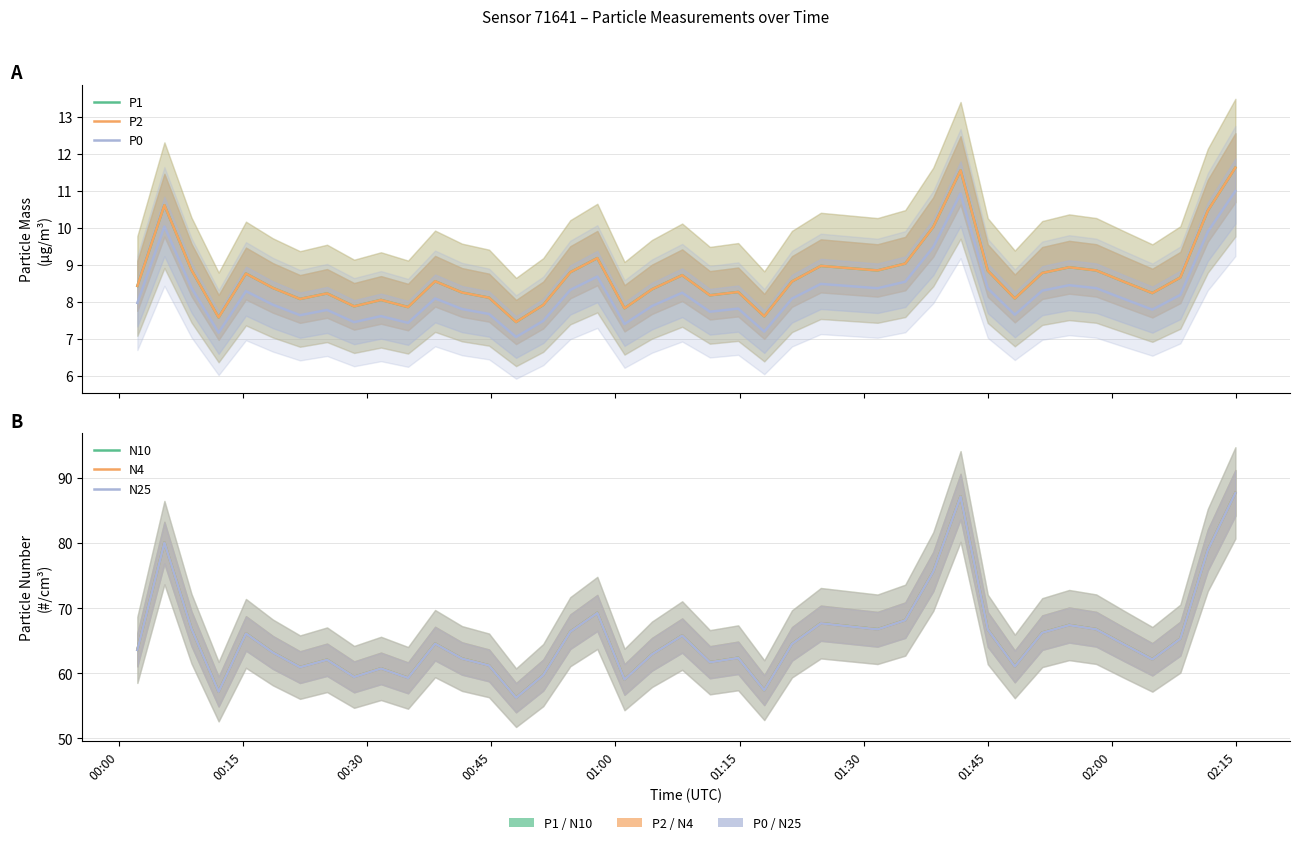

What is the difference between the second highest and minimum values in the N25 series?

30.9